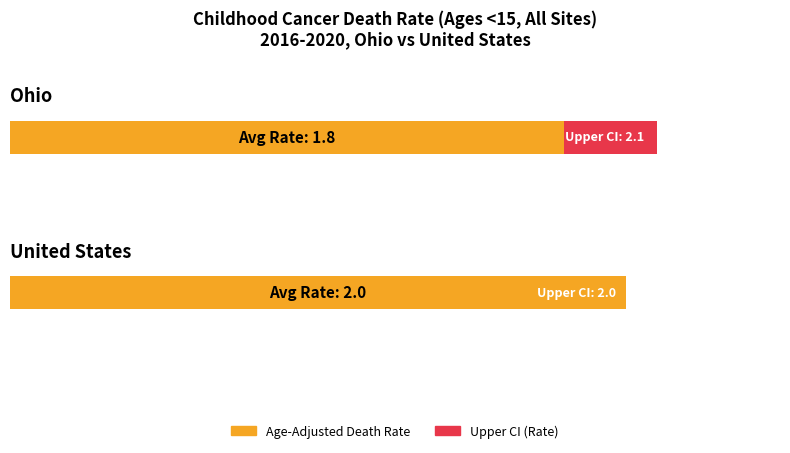

What is the difference between the Upper CI (Rate) values at United States and Ohio?

0.1